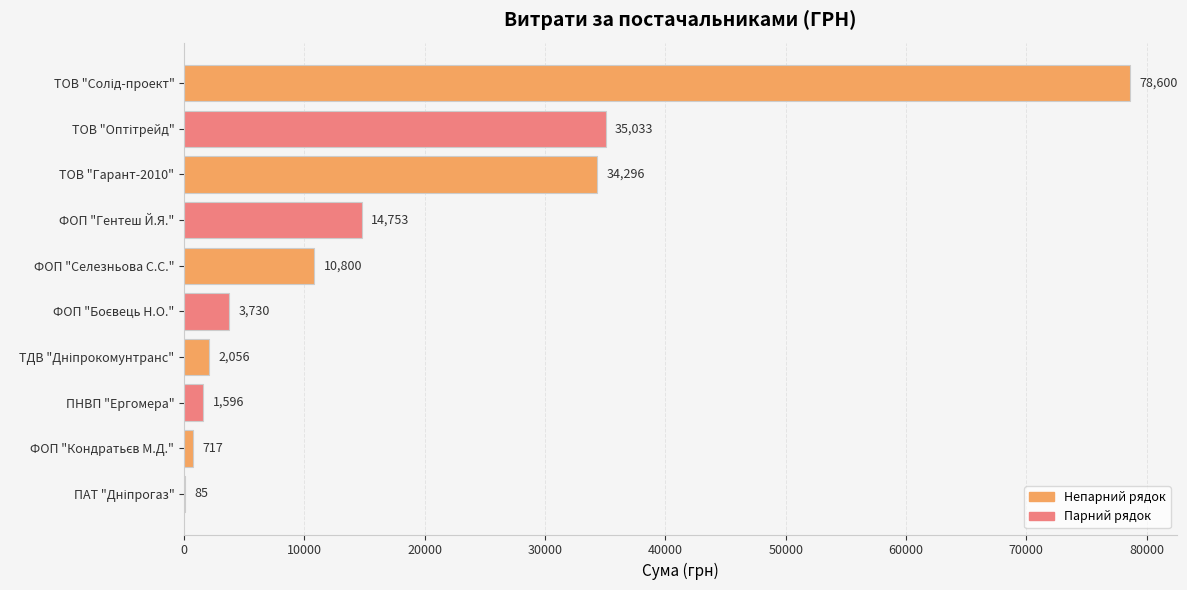

What is the change in value from ФОП "Гентеш Й.Я." to ФОП "Селезньова С.С."?

-3953.0